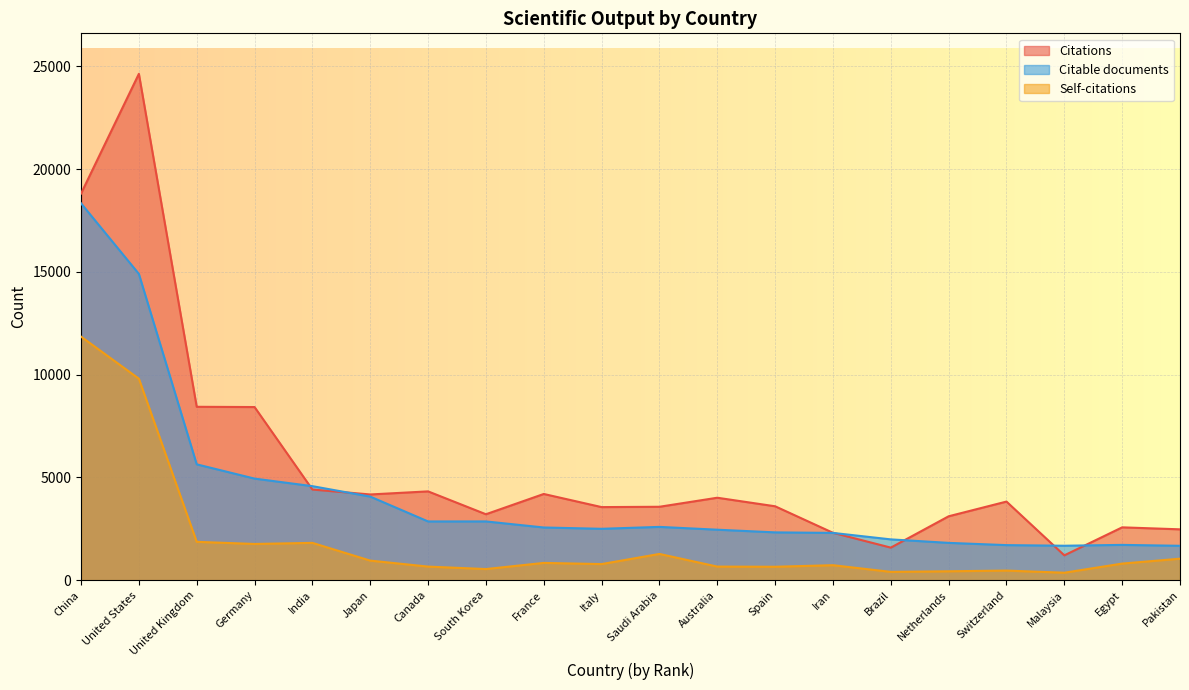

What is the average value of the Self-citations series?

1885